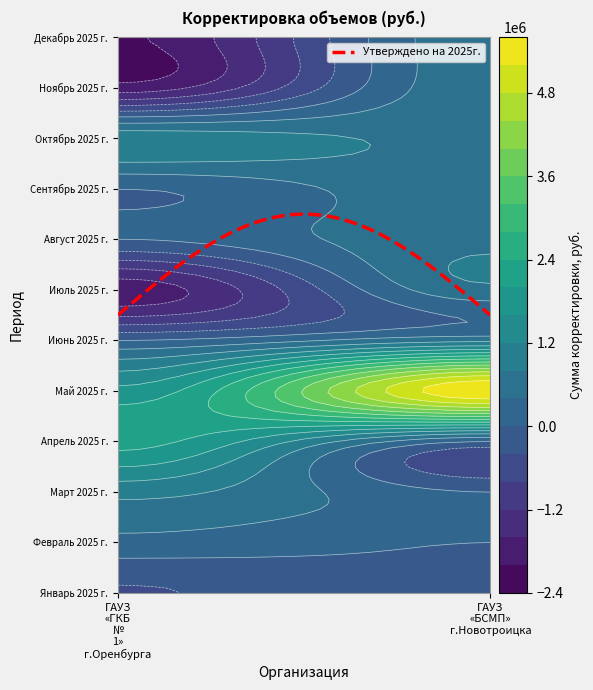

What is the lowest value of the Декабрь 2025 г. series?

-2053500.0